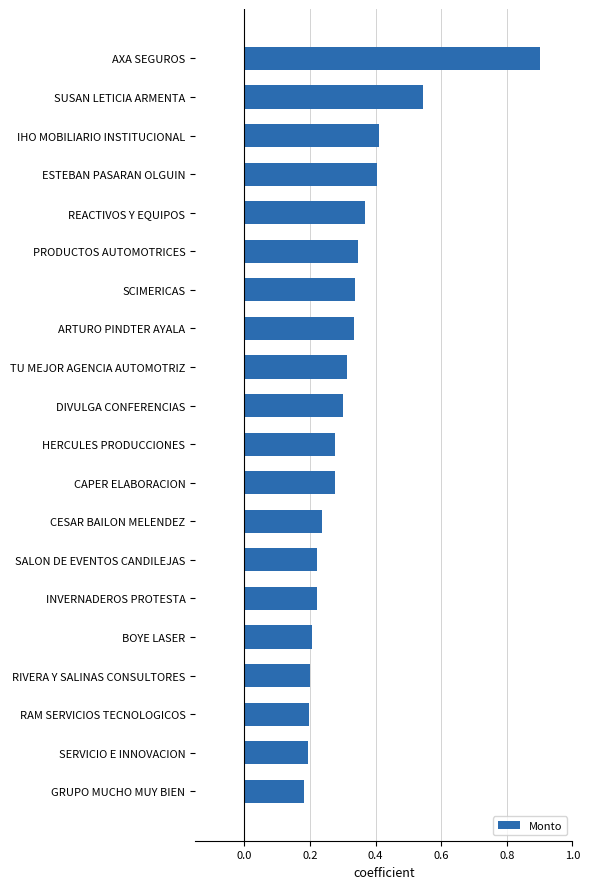

At which category does the chart reach its peak across all series?

AXA SEGUROS